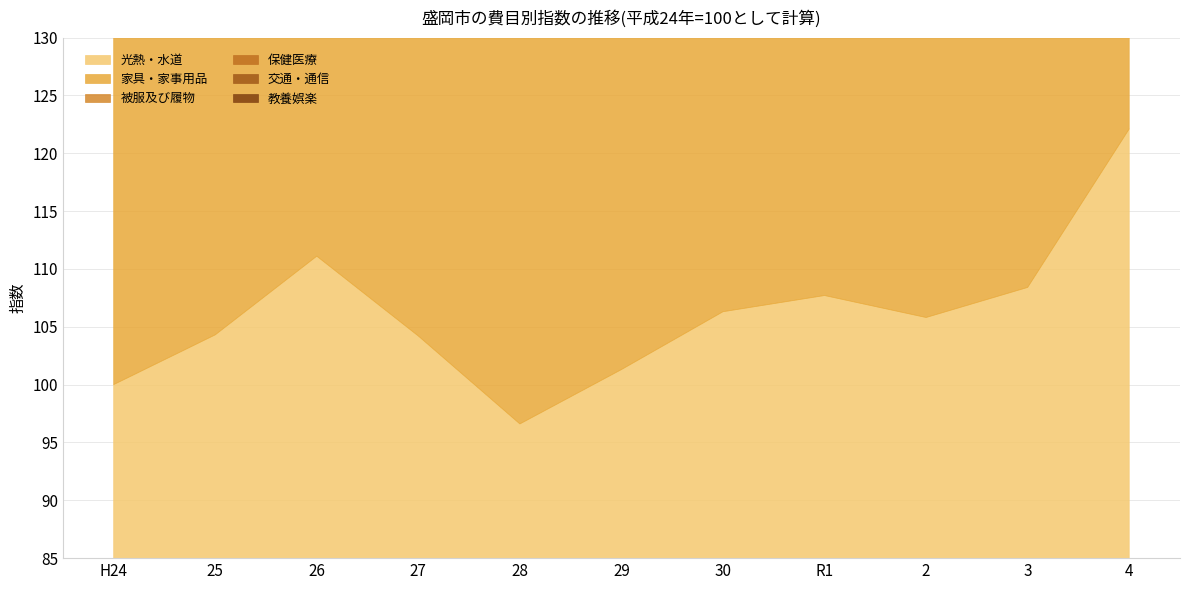

Which series has the largest total across all categories?

被服及び履物